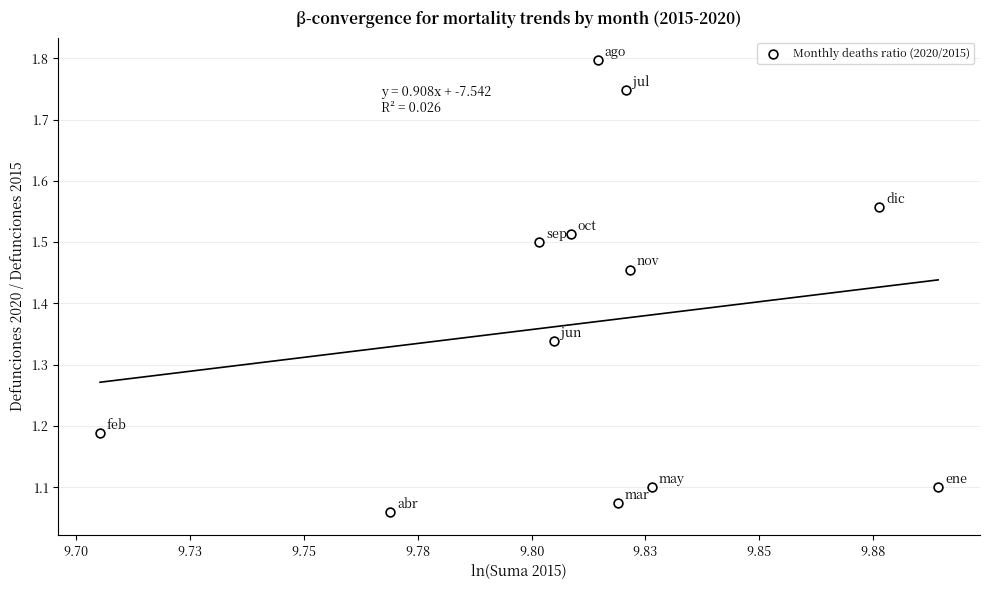

What is the average X value?

9.8